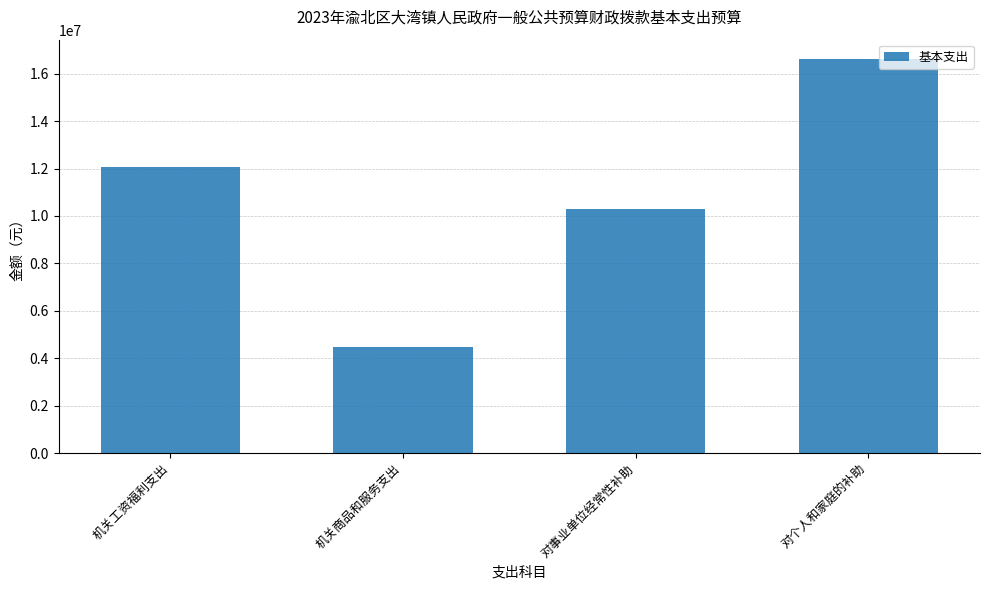

Reading right to left, what are all the values shown in this chart?

对个人和家庭的补助=16603502.4	对事业单位经常性补助=10302279.6	机关商品和服务支出=4471086.1	机关工资福利支出=12052221.1